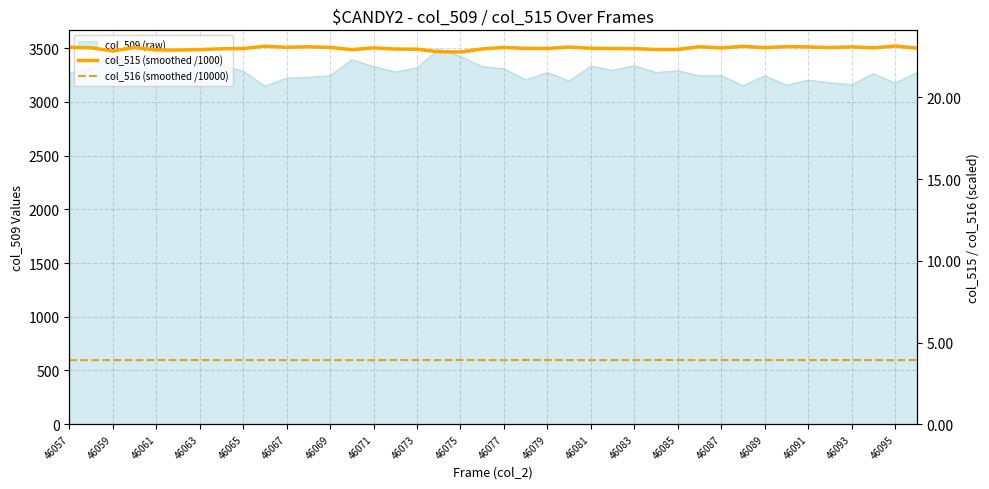

What is the value of the col_515 (smoothed /1000) point at the 9th from the left?

23.0